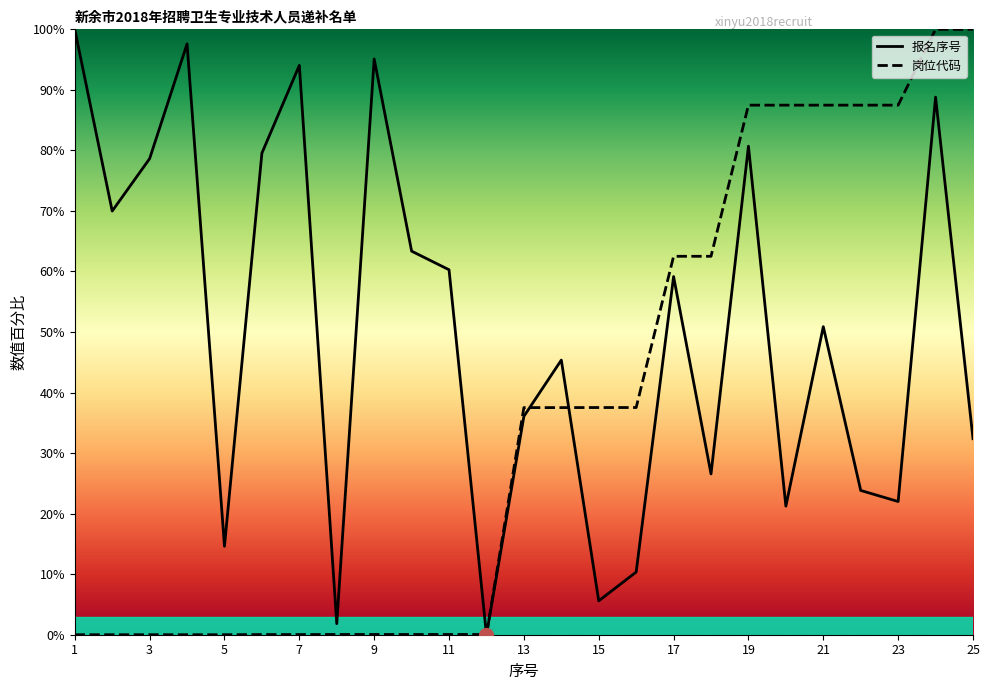

Which has a higher value, 5 or 15?

5